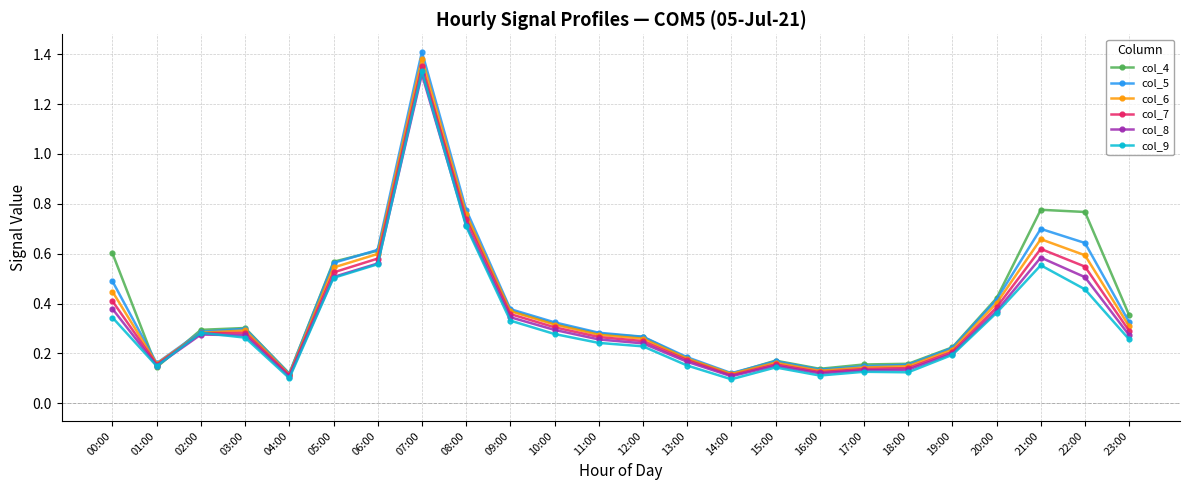

What is the label of the 7th point from the left?

06:00